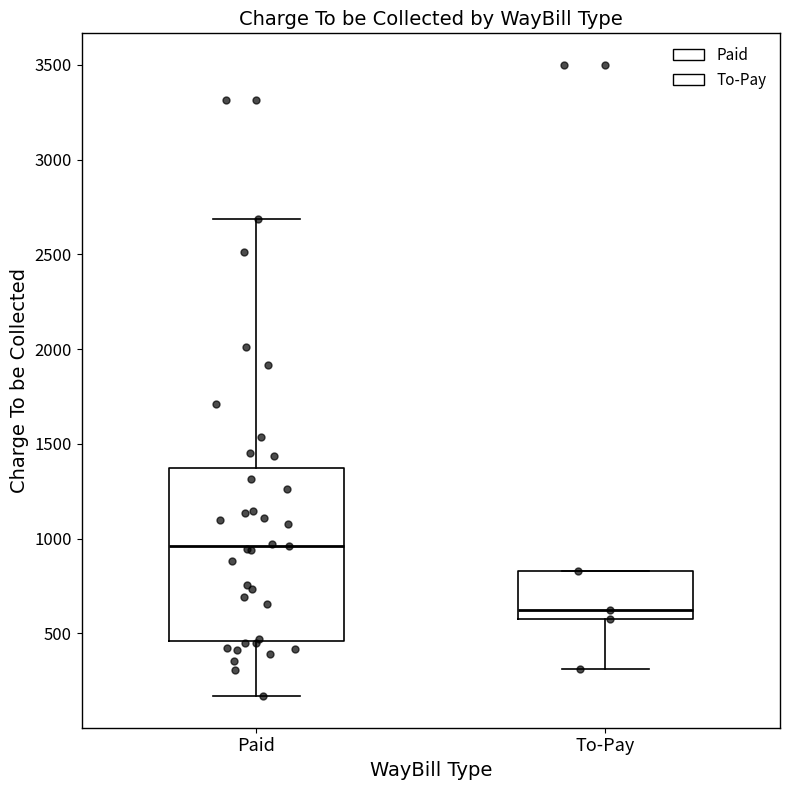

Reading left to right, transcribe this box plot: for each box, give where its median line is, the range the box spans, and where its two whiskers end, as read against the y-axis. The values are not printed on the chart, so give them approximately, as read against the axis.

Paid: median 950, box 450 to 1350, whiskers 150 to 2700
To-Pay: median 600 (just above the box's lower edge), box 600 to 850, whiskers 300 to 850